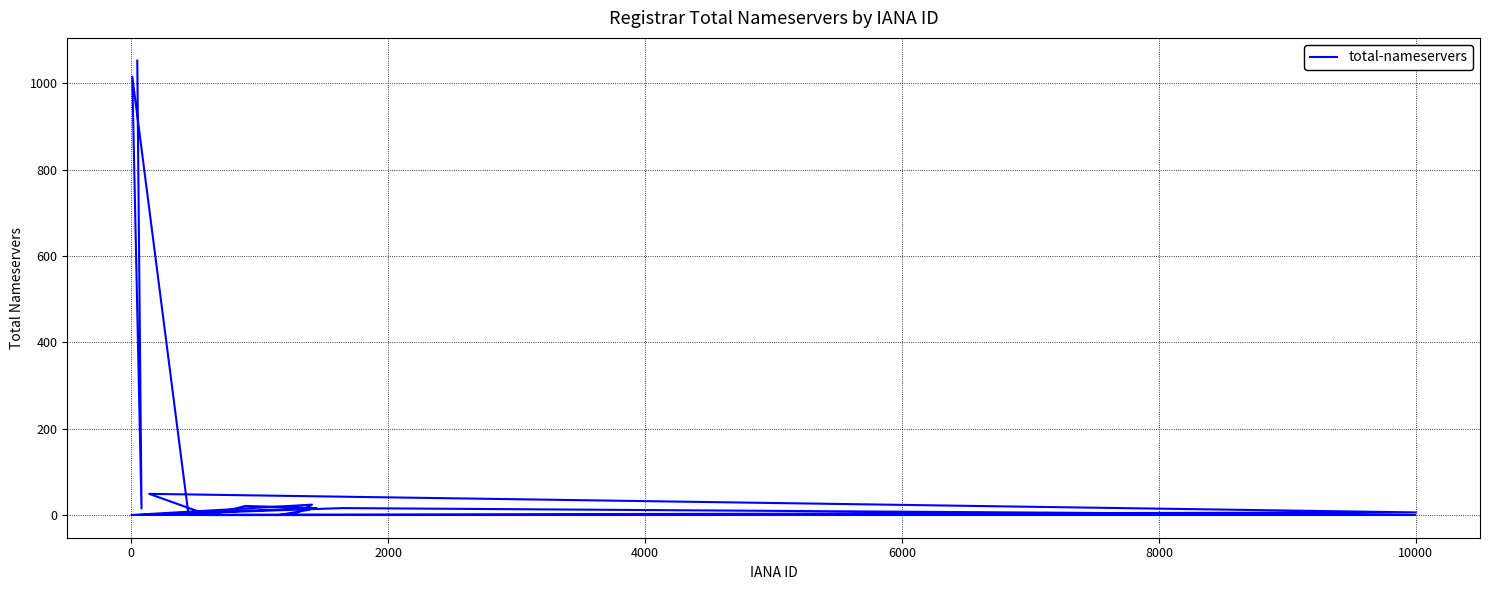

Reading left to right, list all the values displayed in this chart.

12	0	0	0	16	0	6	49	0	0	0	24	0	16	21	0	0	1016	15	1053